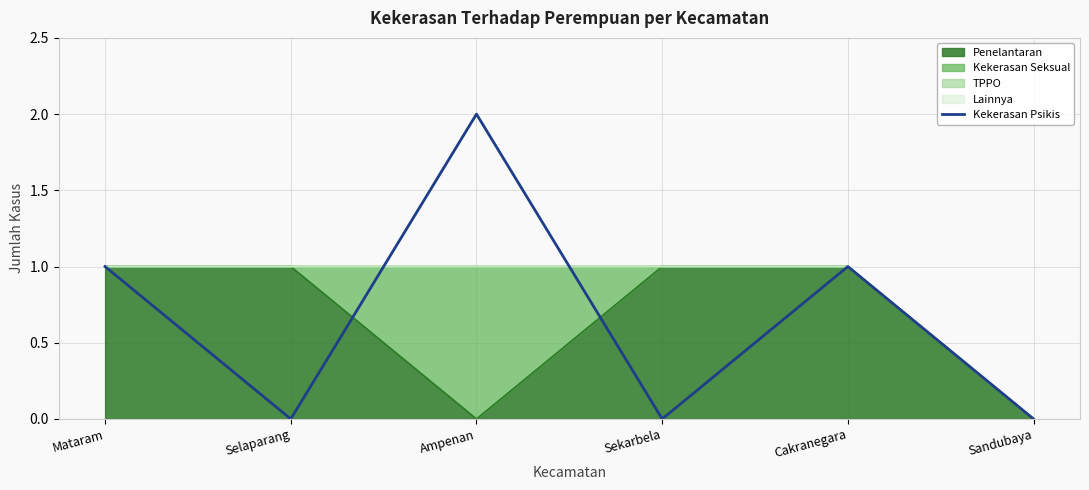

Where is the data nearest to the value 1?

Mataram